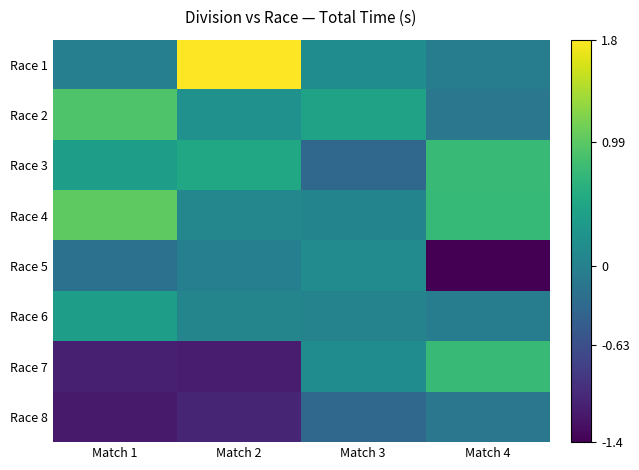

Which series has the largest range (max minus min)?

Race 7